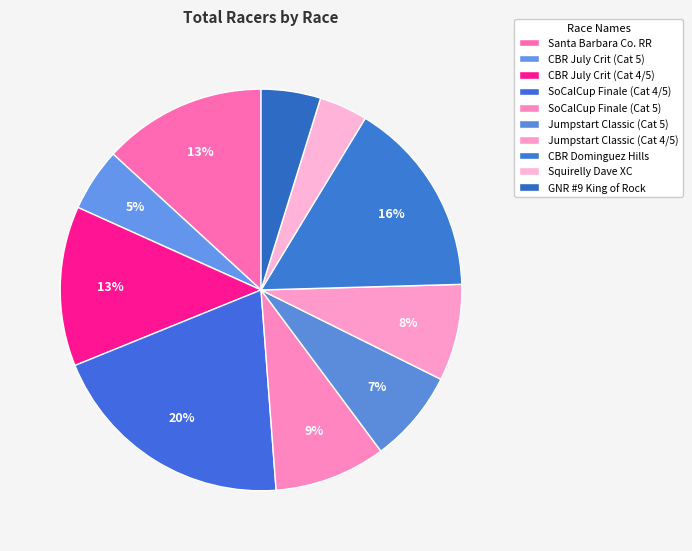

Does any single category account for the majority?

No